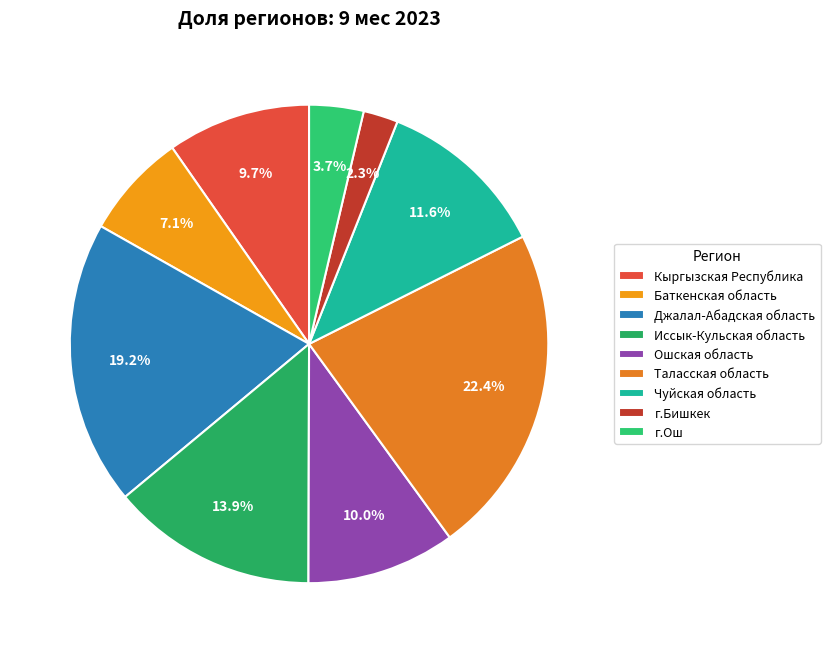

Between г.Ош and Таласская область, which is larger?

Таласская область